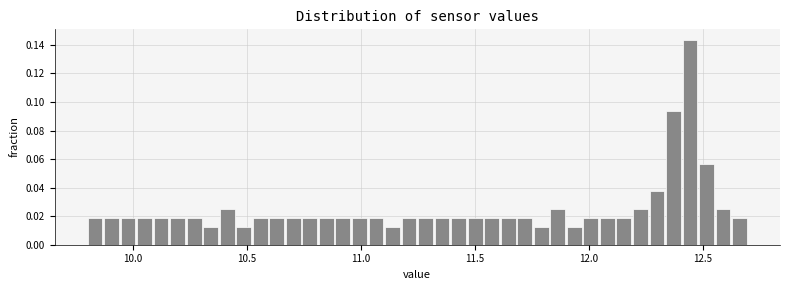

Around what value on the x-axis is the tallest bar? Give the approximate position of its centre, as read against the axis.

12.45